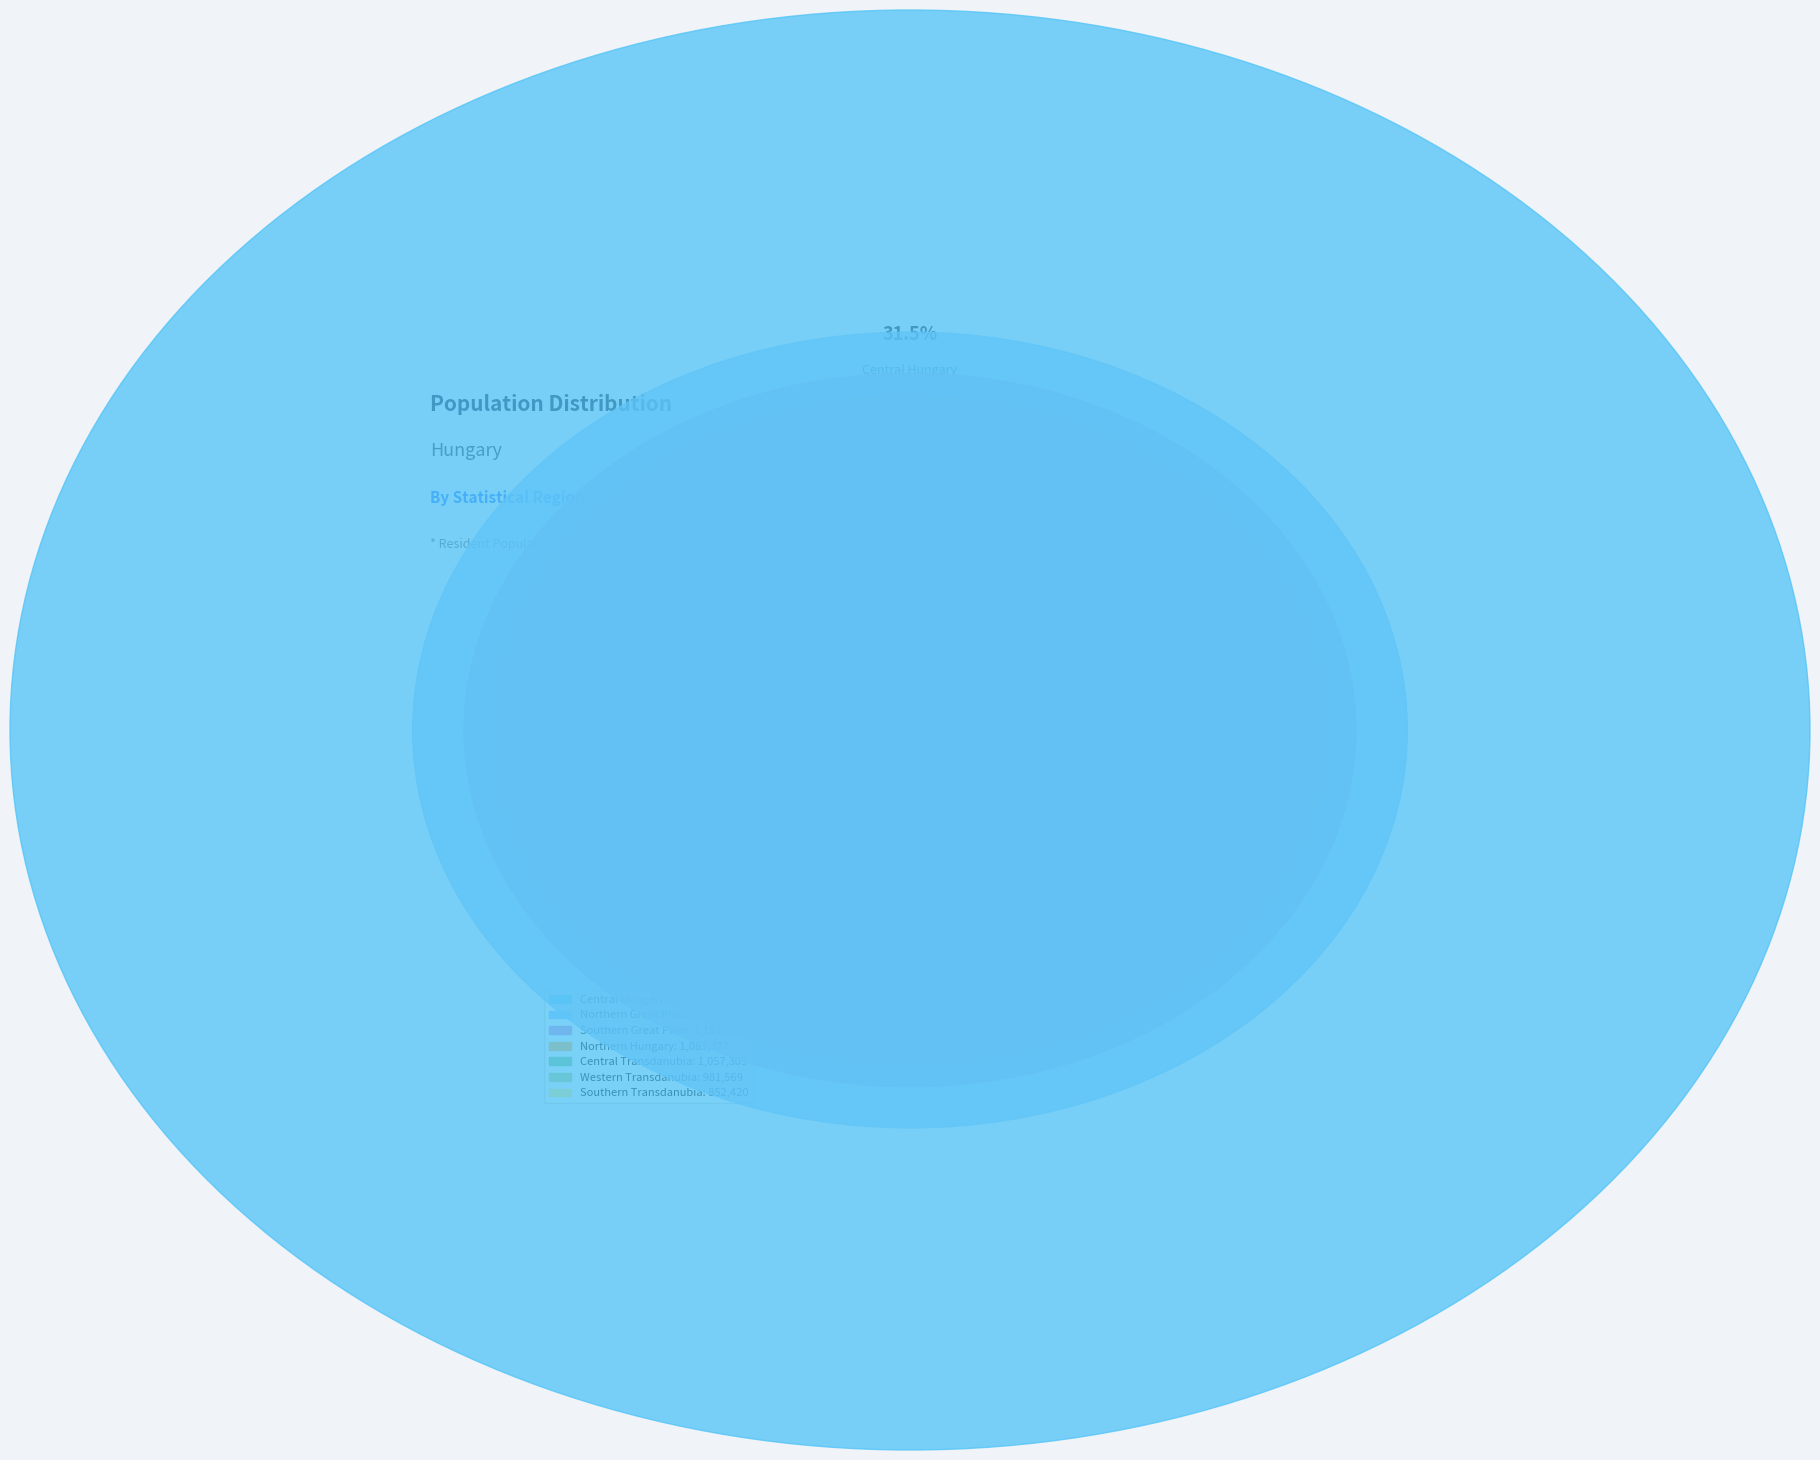

Between Western Transdanubia and Southern Transdanubia, which is larger?

Western Transdanubia